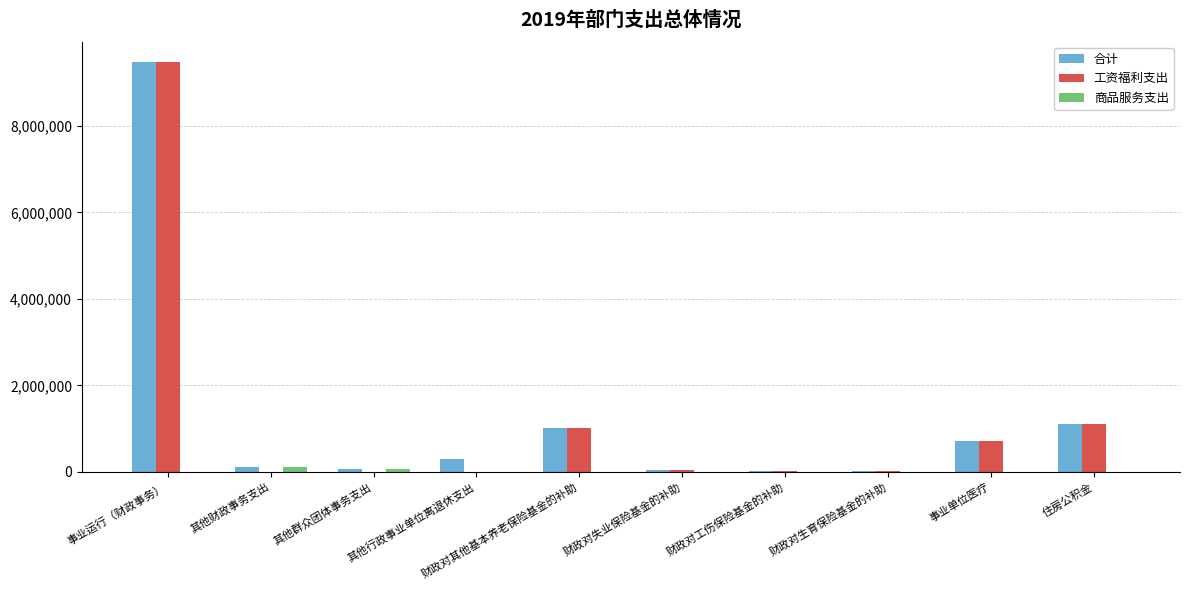

What is the total value across all series at 财政对生育保险基金的补助?

51219.0